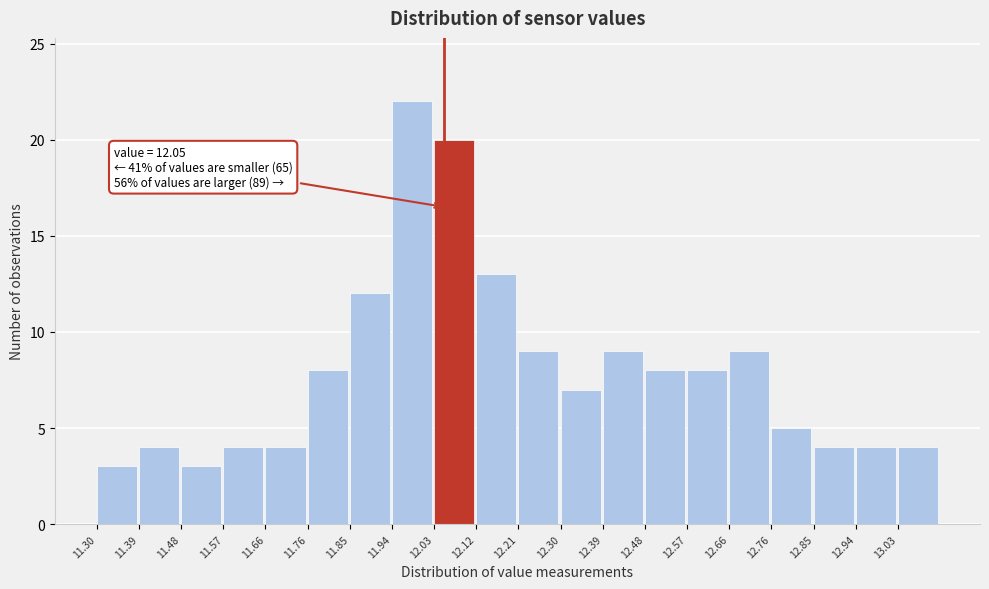

Over which range of the x-axis is the bar tallest?

11.937 to 12.028